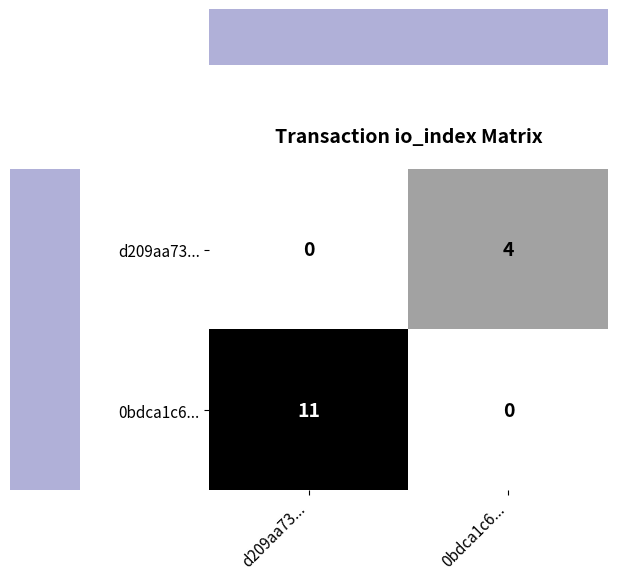

At 0bdca1c6..., list the series in order from largest to smallest.

d209aa73..., 0bdca1c6...